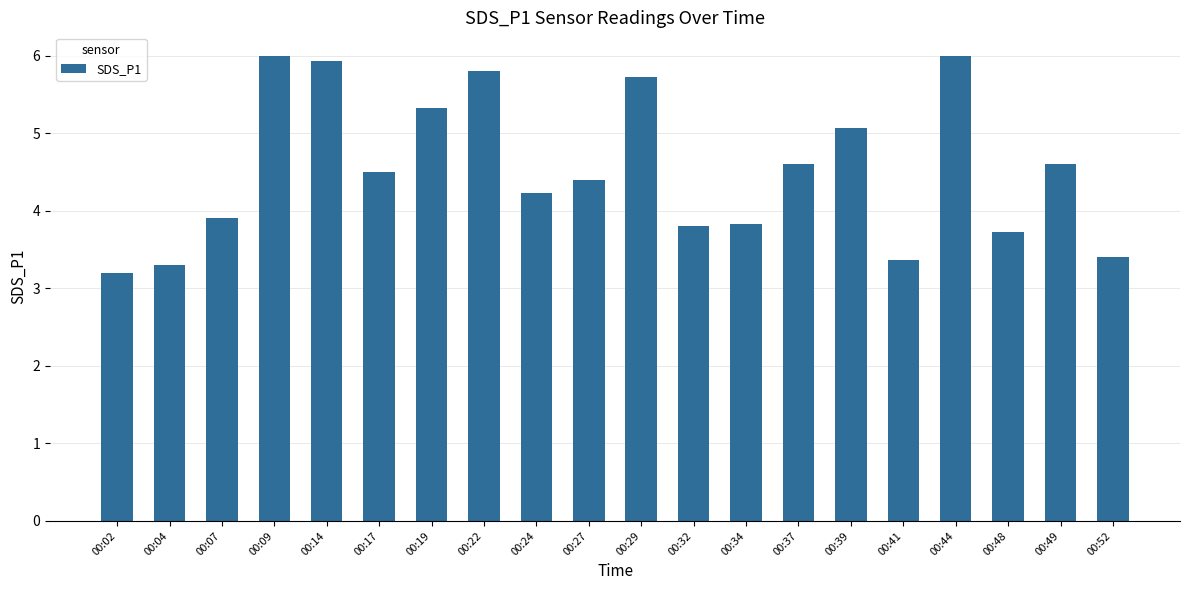

What is the smallest value displayed?

3.2